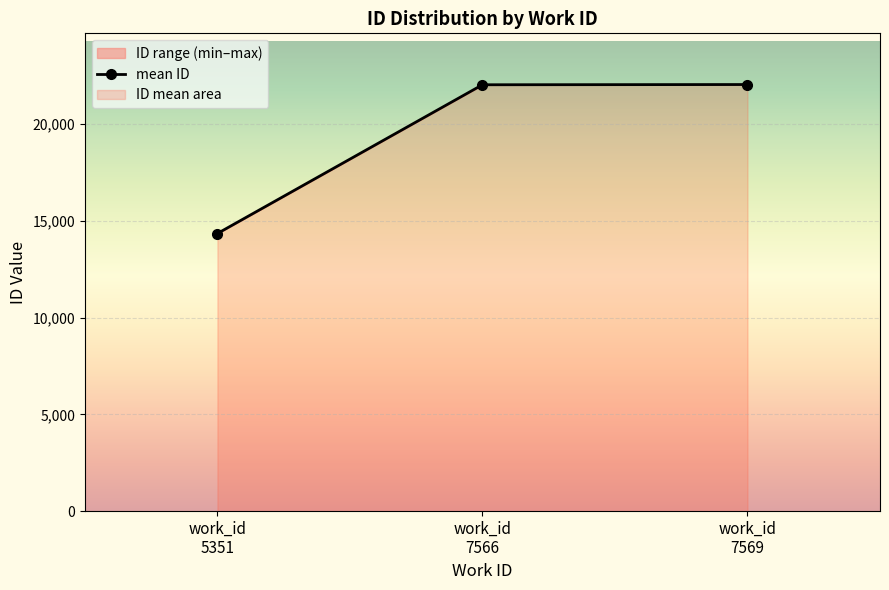

Count the number of categories in the chart.

3